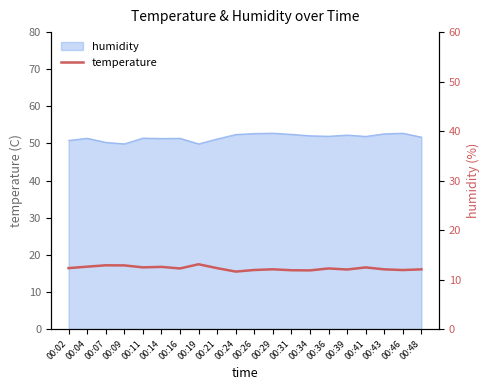

The value at 00:09 is 12.9. True or false?

True